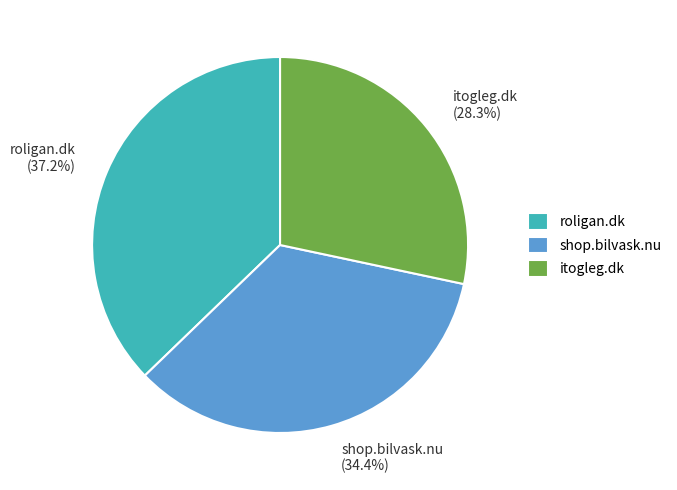

Rank the categories by value from highest to lowest.

roligan.dk, shop.bilvask.nu, itogleg.dk